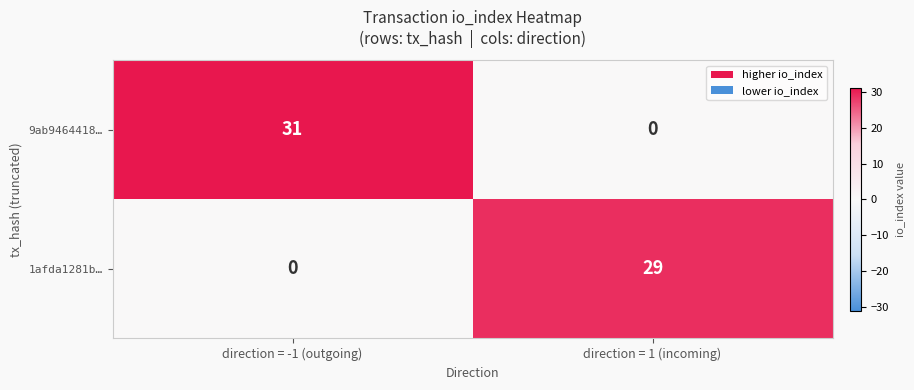

What is the spread (max minus min) of values at direction = -1 (outgoing)?

31